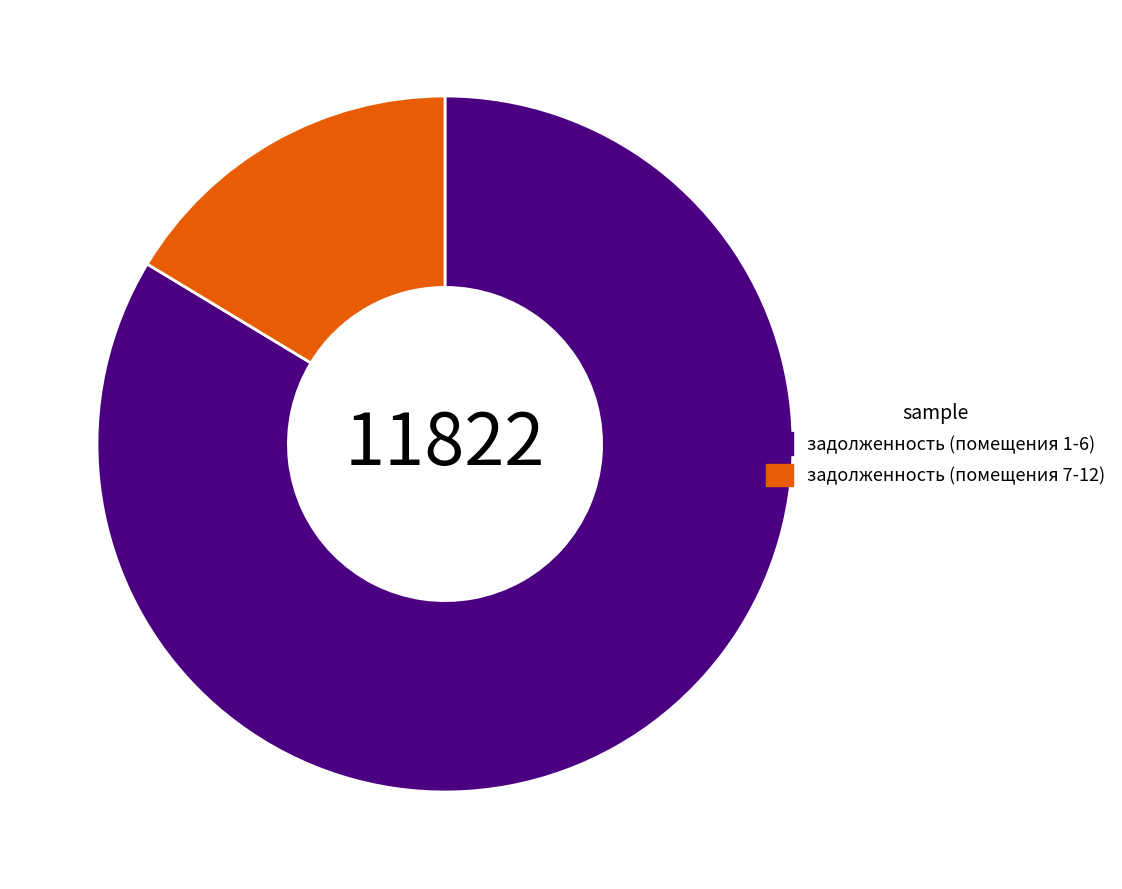

How many slices are in this pie chart?

2